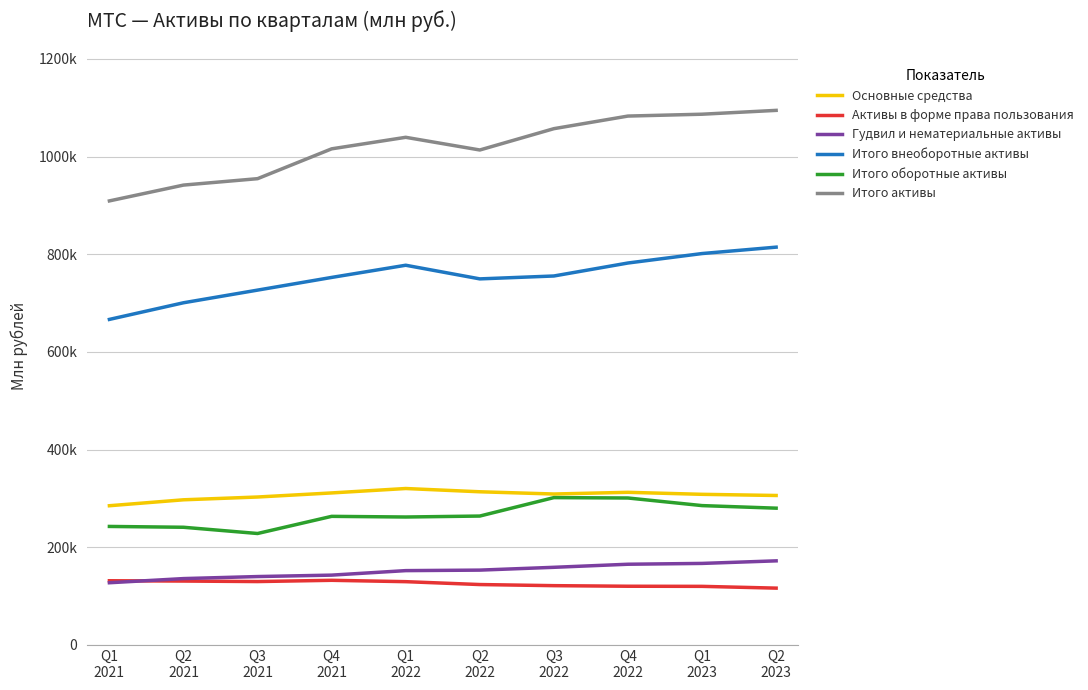

What are all the series names shown in the legend?

Основные средства, Активы в форме права пользования, Гудвил и нематериальные активы, Итого внеоборотные активы, Итого оборотные активы, Итого активы